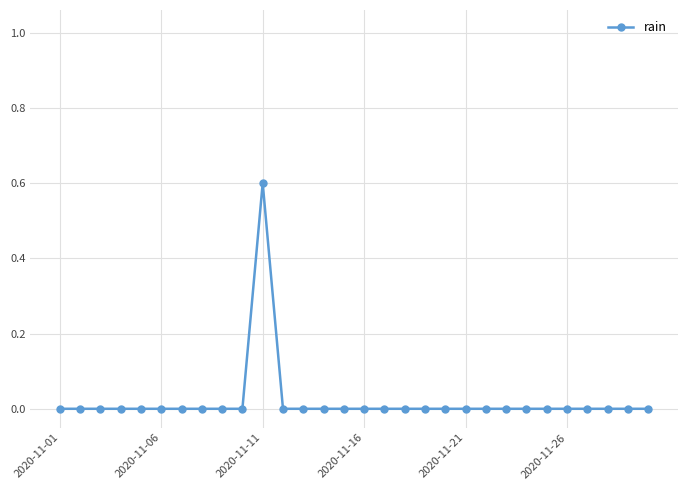

True or false: the data has more than 0 interior local peaks.

True